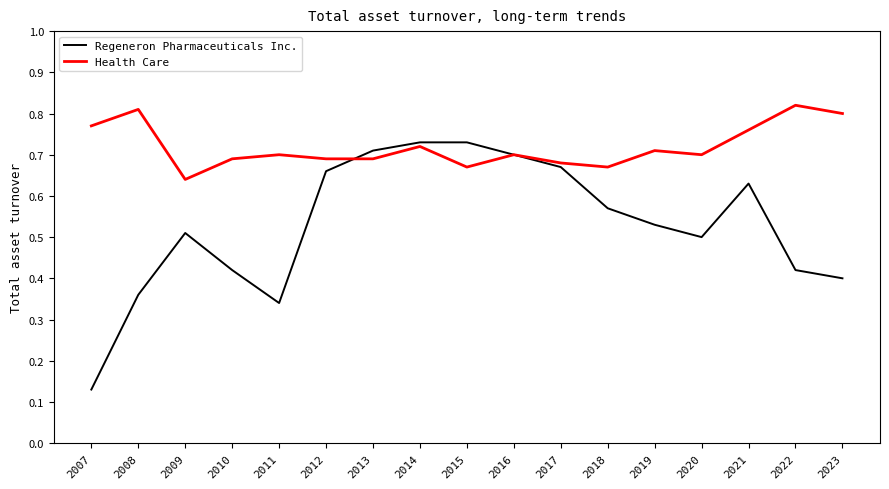

How many Health Care values are between 0 and 1?

17